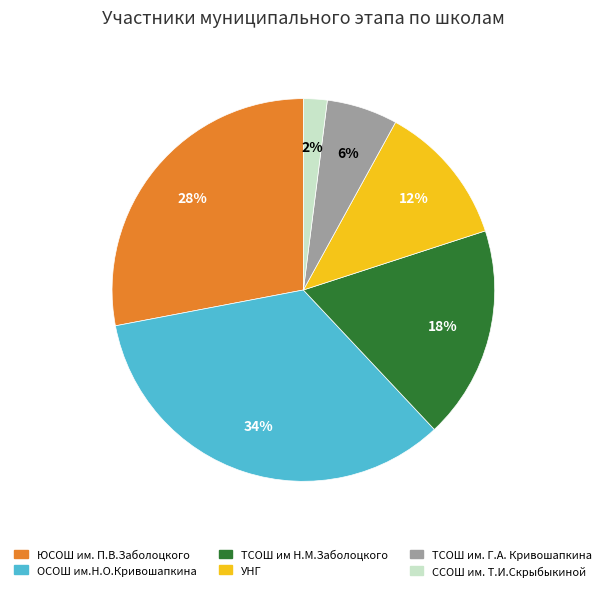

Is there a majority slice in this chart?

No